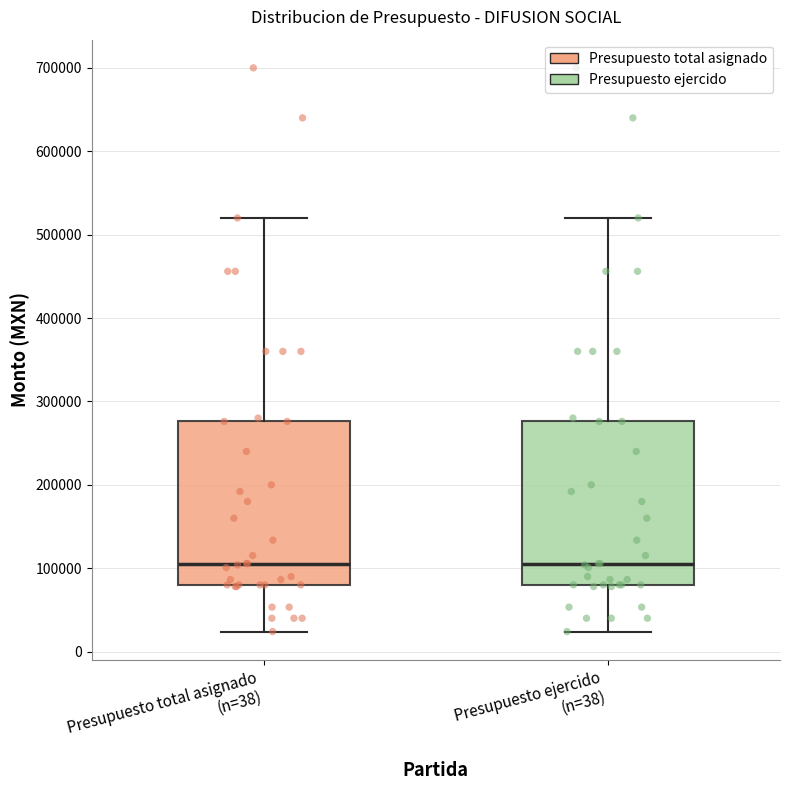

Where does the lower whisker of the box for Presupuesto ejercido (n=38) end on the y-axis? The values are not printed on the chart, so give them approximately, as read against the axis.

20000